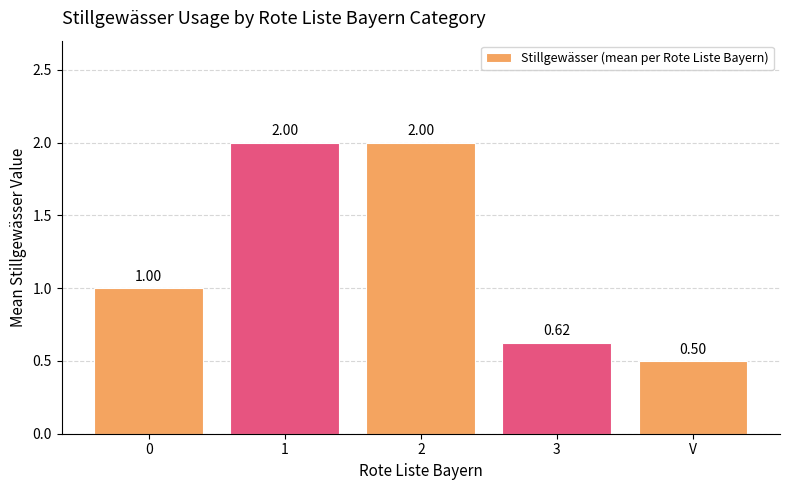

Which category has the lowest value across all series?

V